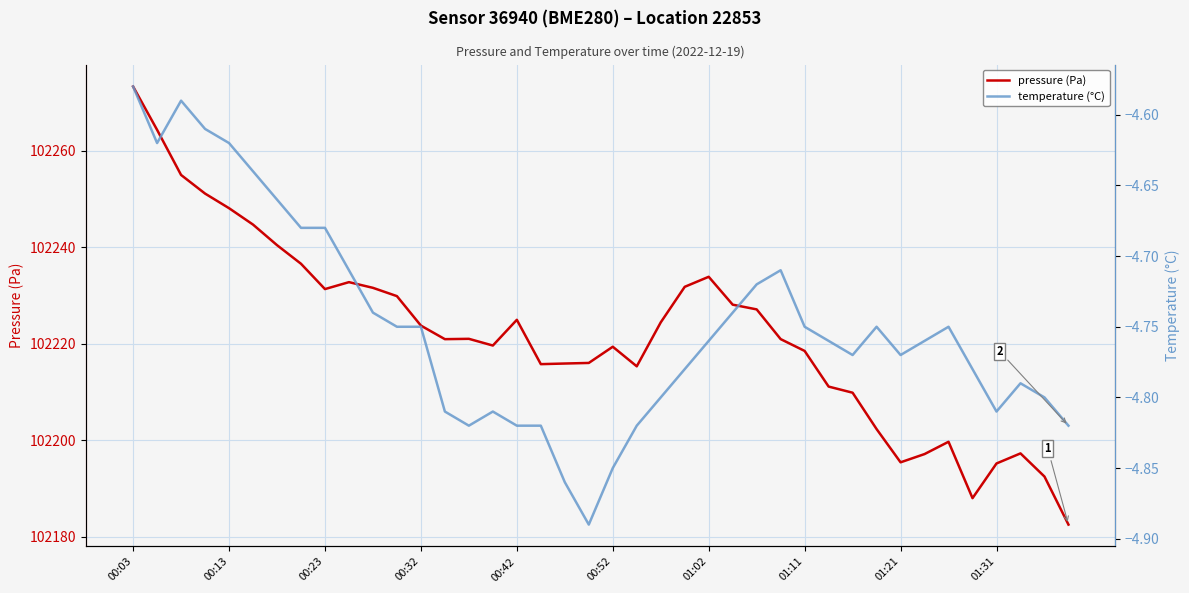

The pressure (Pa) series shows 35570.4 at 00:03. True or false?

False